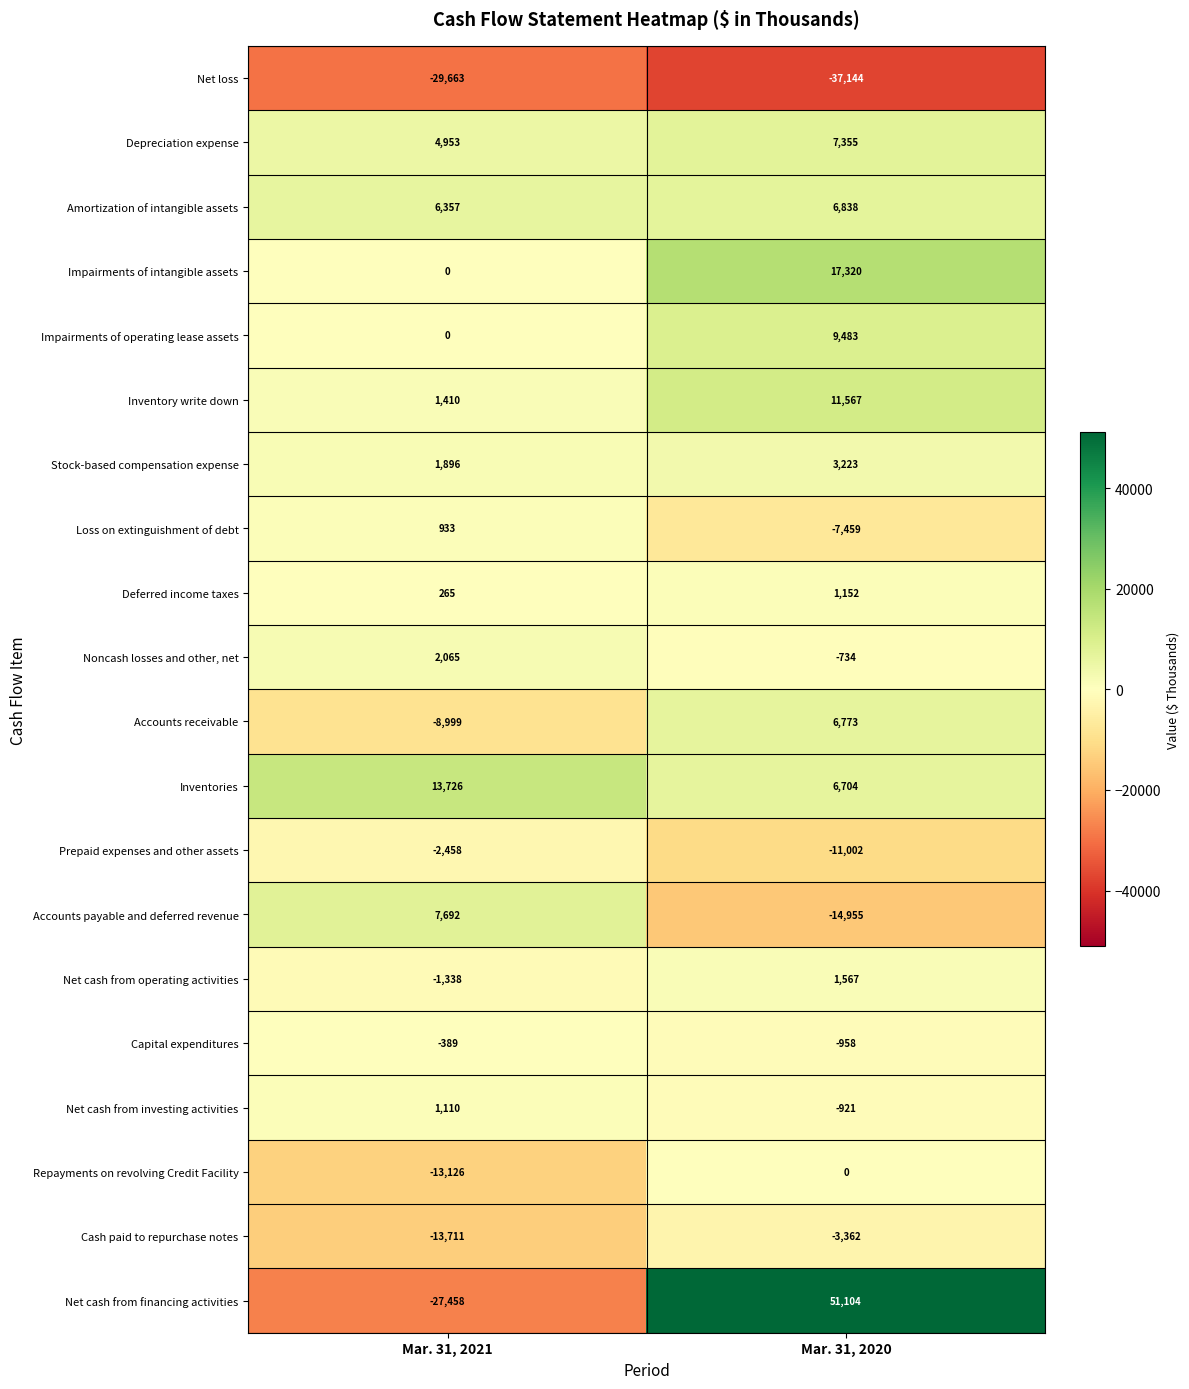

What is the sum of all Net loss values?

-66807